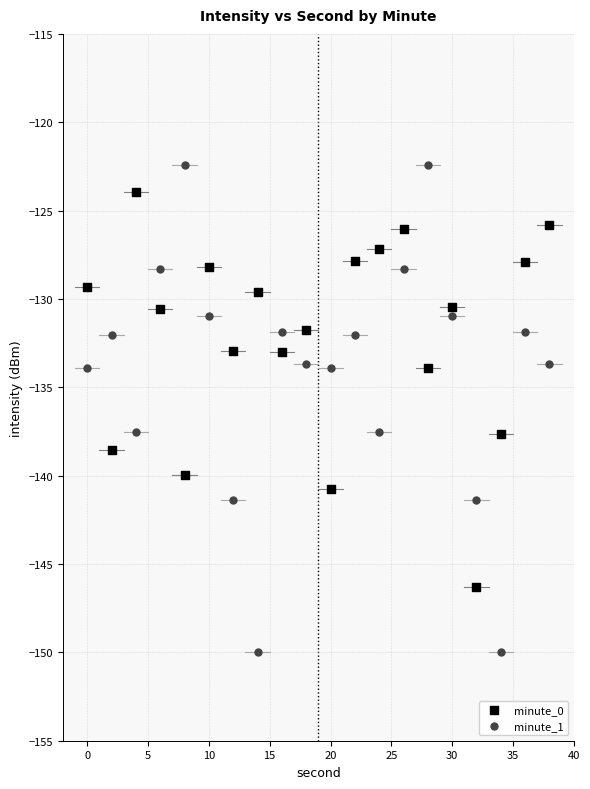

Which series contains the lowest Y value?

minute_1